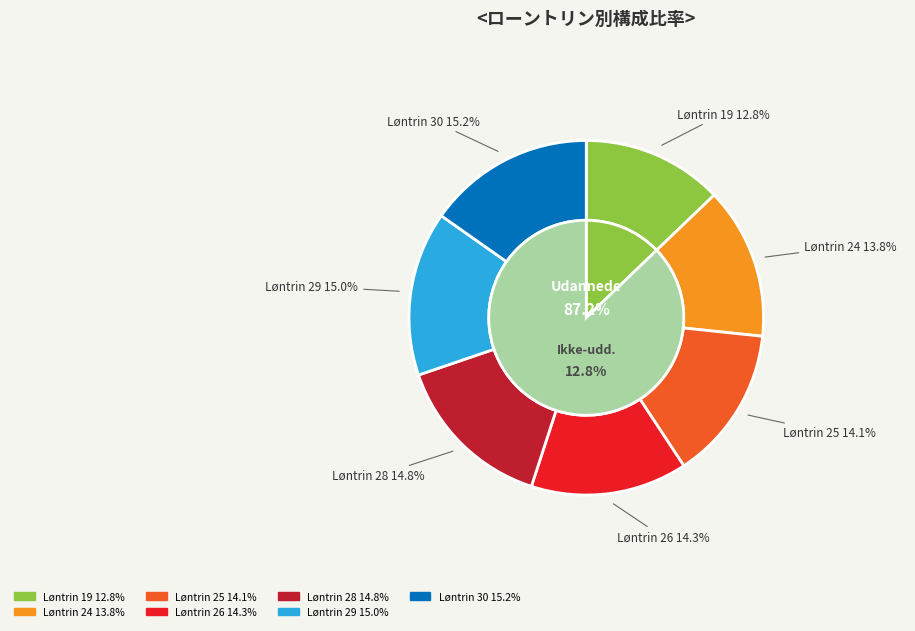

Is it true that Løntrin 26 is 25% of the pie?

False